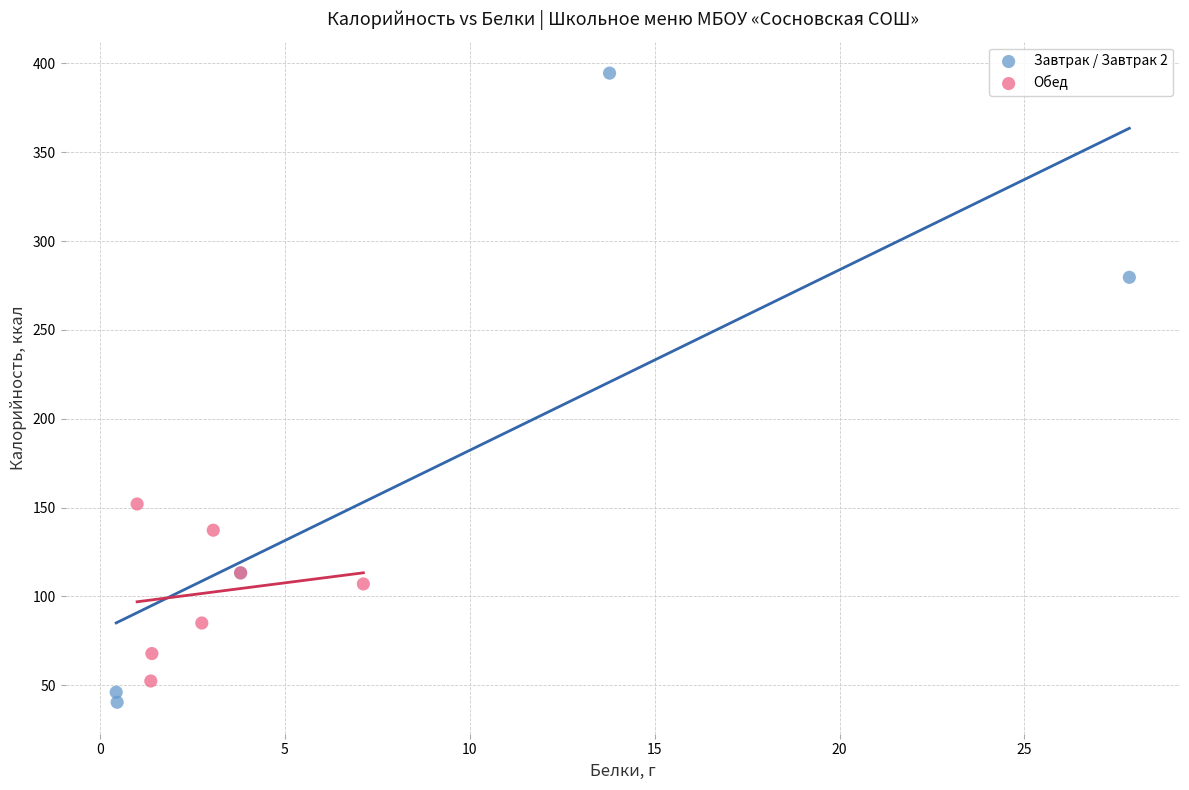

Which series reaches the minimum Y coordinate?

Завтрак / Завтрак 2